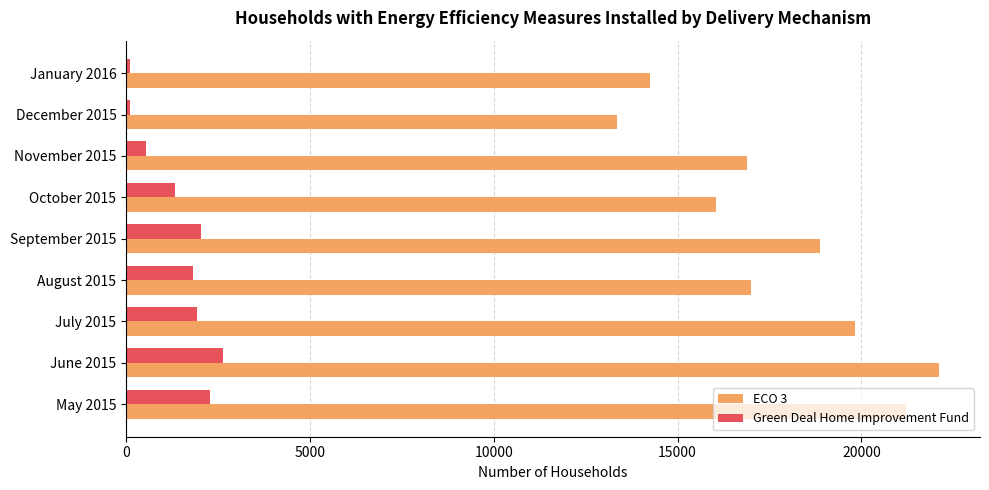

Which series has the widest spread of values?

ECO 3